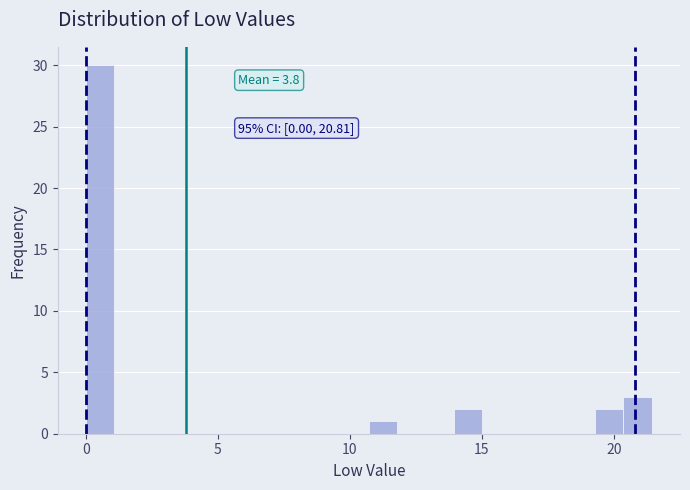

Around what value on the x-axis is the tallest bar? Give the approximate position of its centre, as read against the axis.

0.5